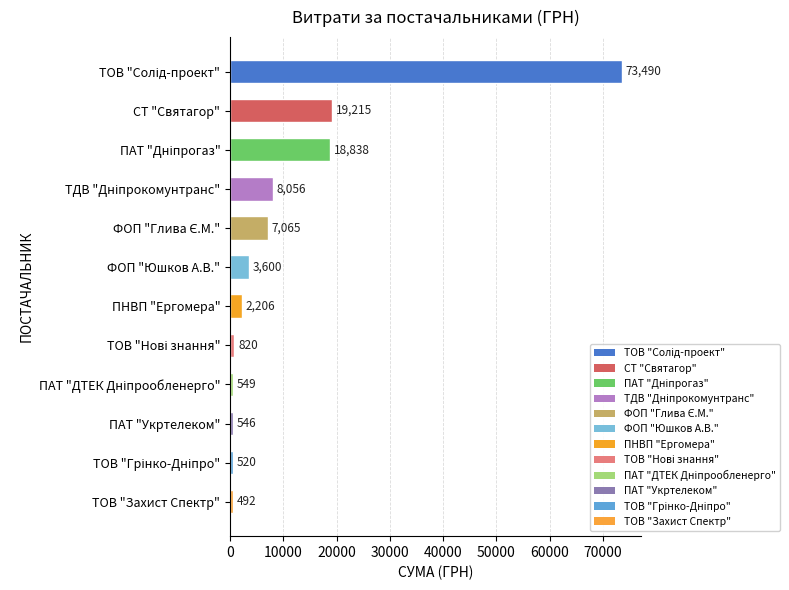

At which label is the value closest to 36991?

СТ "Святагор"